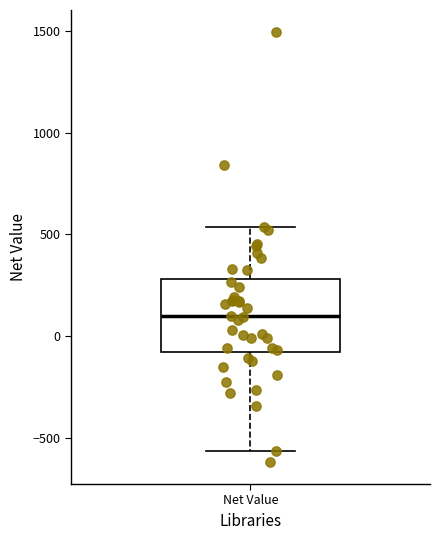

Transcribe this box plot: give where the median line is, the range the box spans, and where the two whiskers end, as read against the y-axis. The values are not printed on the chart, so give them approximately, as read against the axis.

median 100, box -100 to 300, whiskers -550 to 550